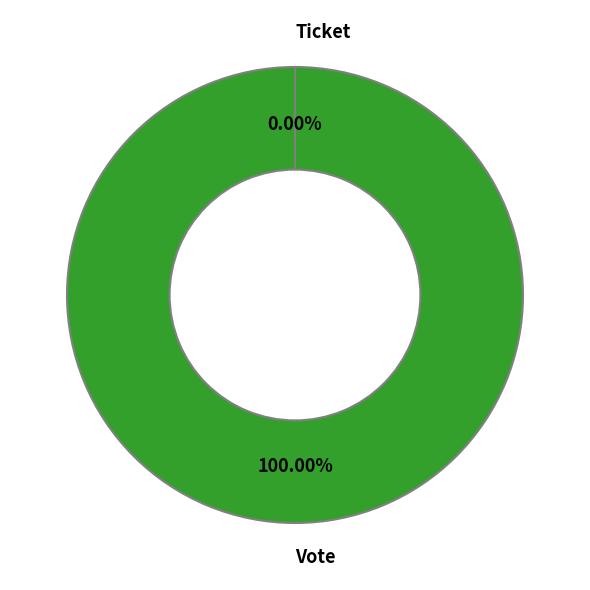

To the nearest percent, what is the combined percentage of Vote and Ticket?

100%